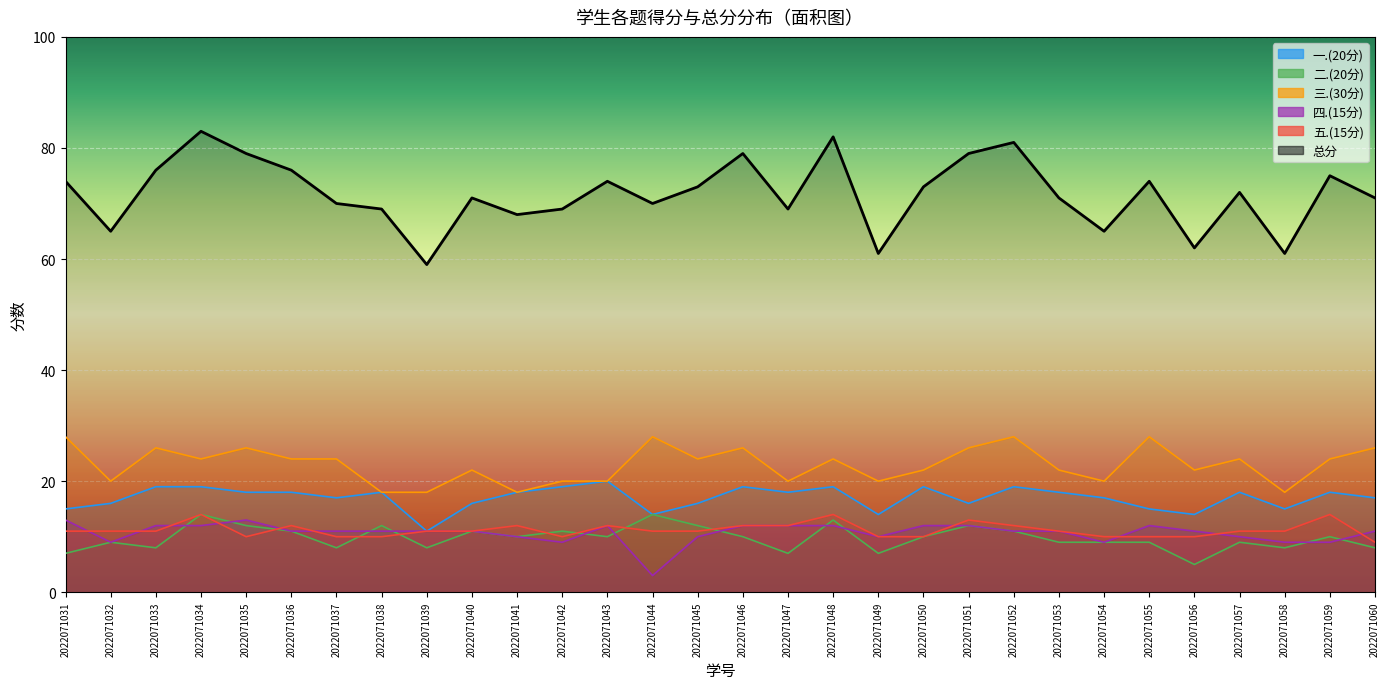

Reading left to right, what are all the values shown in this chart?

一.(20分): 2022071031=15	2022071032=16	2022071033=19	2022071034=19	2022071035=18	2022071036=18	2022071037=17	2022071038=18	2022071039=11	2022071040=16	2022071041=18	2022071042=19	2022071043=20	2022071044=14	2022071045=16	2022071046=19	2022071047=18	2022071048=19	2022071049=14	2022071050=19	2022071051=16	2022071052=19	2022071053=18	2022071054=17	2022071055=15	2022071056=14	2022071057=18	2022071058=15	2022071059=18	2022071060=17
二.(20分): 2022071031=7	2022071032=9	2022071033=8	2022071034=14	2022071035=12	2022071036=11	2022071037=8	2022071038=12	2022071039=8	2022071040=11	2022071041=10	2022071042=11	2022071043=10	2022071044=14	2022071045=12	2022071046=10	2022071047=7	2022071048=13	2022071049=7	2022071050=10	2022071051=12	2022071052=11	2022071053=9	2022071054=9	2022071055=9	2022071056=5	2022071057=9	2022071058=8	2022071059=10	2022071060=8
三.(30分): 2022071031=28	2022071032=20	2022071033=26	2022071034=24	2022071035=26	2022071036=24	2022071037=24	2022071038=18	2022071039=18	2022071040=22	2022071041=18	2022071042=20	2022071043=20	2022071044=28	2022071045=24	2022071046=26	2022071047=20	2022071048=24	2022071049=20	2022071050=22	2022071051=26	2022071052=28	2022071053=22	2022071054=20	2022071055=28	2022071056=22	2022071057=24	2022071058=18	2022071059=24	2022071060=26
四.(15分): 2022071031=13	2022071032=9	2022071033=12	2022071034=12	2022071035=13	2022071036=11	2022071037=11	2022071038=11	2022071039=11	2022071040=11	2022071041=10	2022071042=9	2022071043=12	2022071044=3	2022071045=10	2022071046=12	2022071047=12	2022071048=12	2022071049=10	2022071050=12	2022071051=12	2022071052=11	2022071053=11	2022071054=9	2022071055=12	2022071056=11	2022071057=10	2022071058=9	2022071059=9	2022071060=11
五.(15分): 2022071031=11	2022071032=11	2022071033=11	2022071034=14	2022071035=10	2022071036=12	2022071037=10	2022071038=10	2022071039=11	2022071040=11	2022071041=12	2022071042=10	2022071043=12	2022071044=11	2022071045=11	2022071046=12	2022071047=12	2022071048=14	2022071049=10	2022071050=10	2022071051=13	2022071052=12	2022071053=11	2022071054=10	2022071055=10	2022071056=10	2022071057=11	2022071058=11	2022071059=14	2022071060=9
总分: 2022071031=74	2022071032=65	2022071033=76	2022071034=83	2022071035=79	2022071036=76	2022071037=70	2022071038=69	2022071039=59	2022071040=71	2022071041=68	2022071042=69	2022071043=74	2022071044=70	2022071045=73	2022071046=79	2022071047=69	2022071048=82	2022071049=61	2022071050=73	2022071051=79	2022071052=81	2022071053=71	2022071054=65	2022071055=74	2022071056=62	2022071057=72	2022071058=61	2022071059=75	2022071060=71